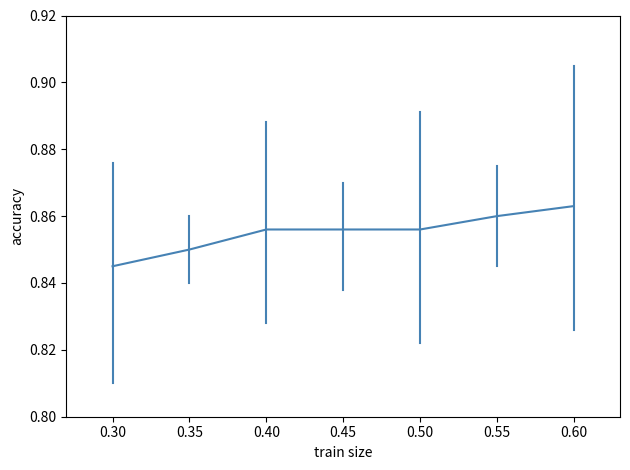

True or false: the data has more than 1 interior local peaks.

False